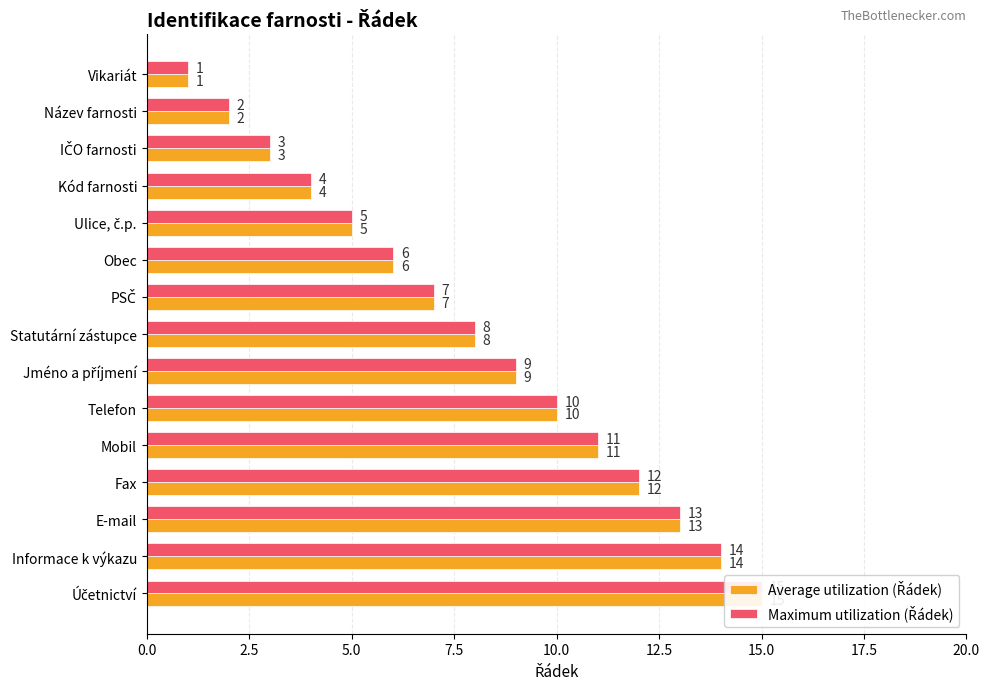

What is the value of the Maximum utilization (Řádek) bar at the 2nd from the left?

2